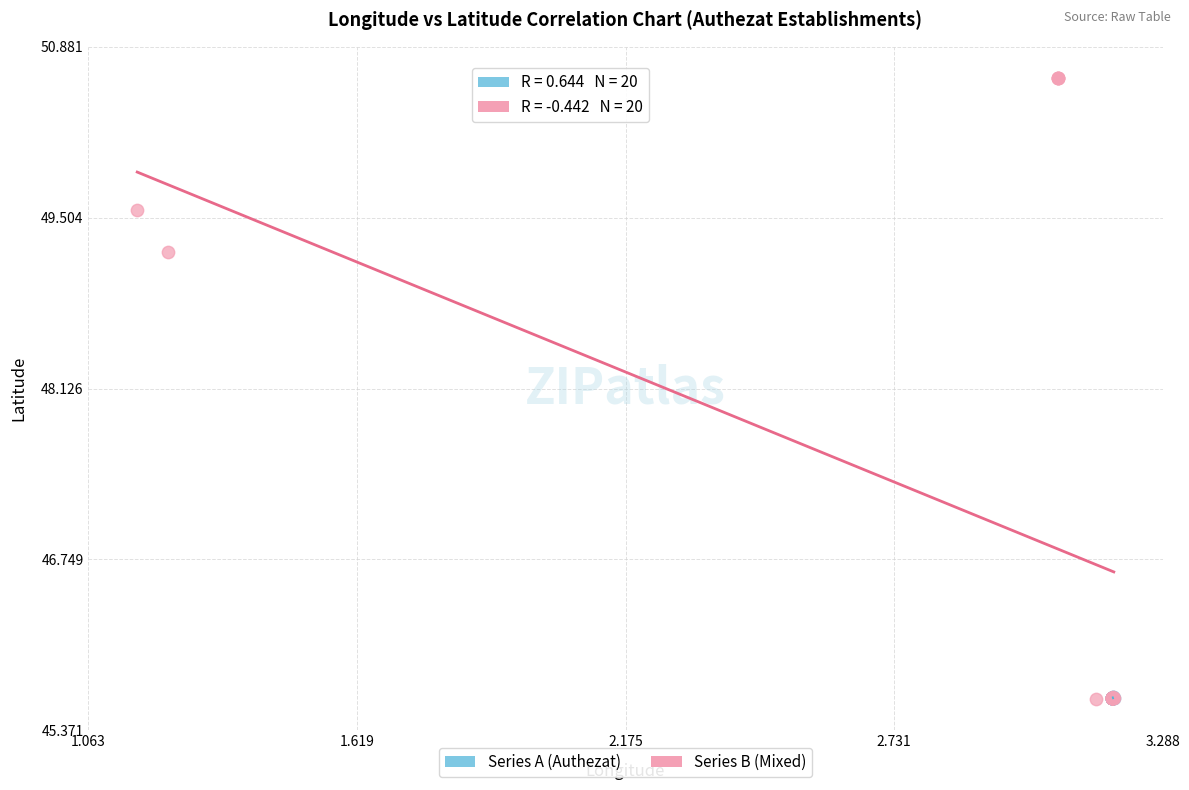

Which series reaches the maximum Y coordinate?

Series B (Mixed)